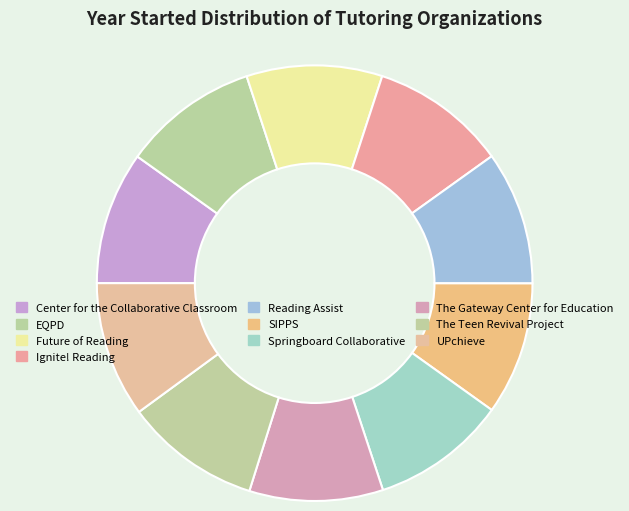

Does Center for the Collaborative Classroom represent more than half of the total?

No